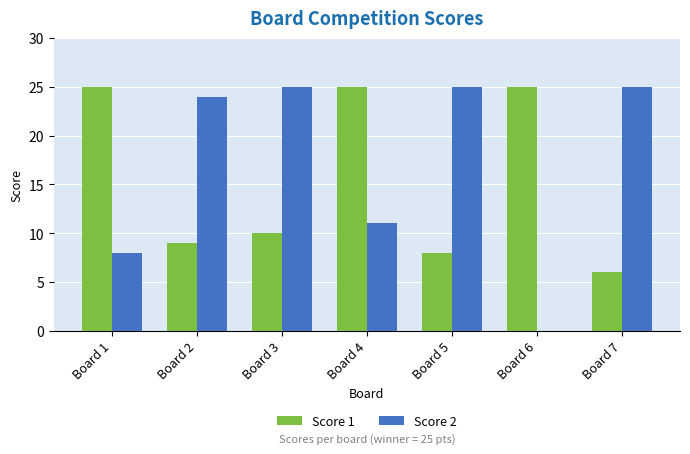

Where is Score 2 nearest to the value 12?

Board 4